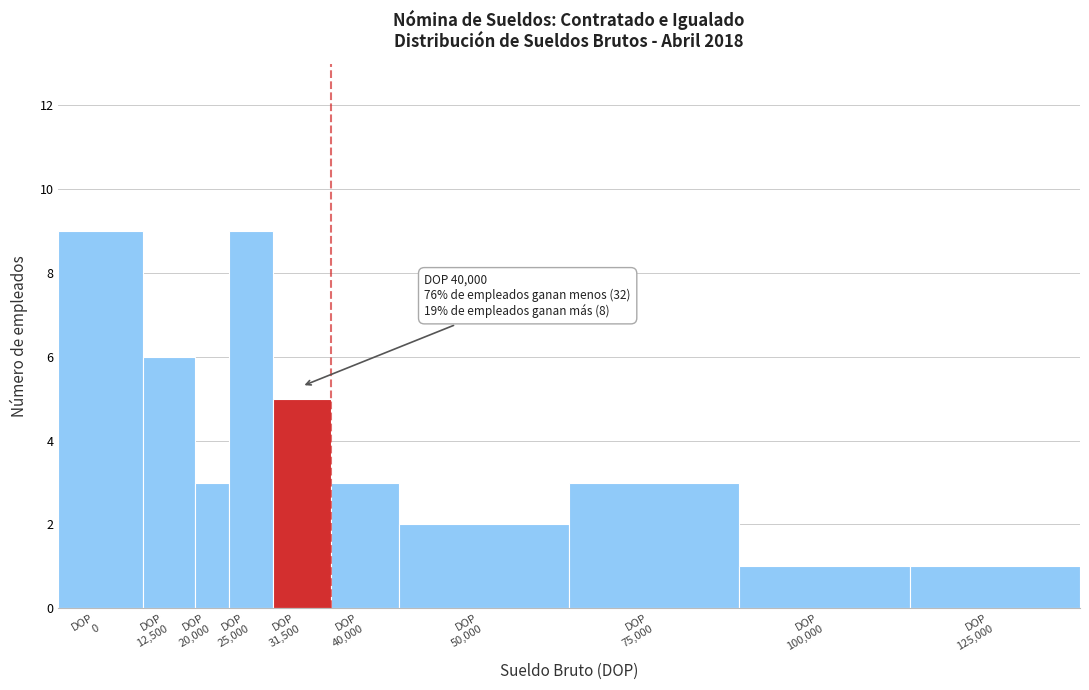

Reading right to left, what are all the values shown in this chart?

1	1	3	2	3	5	9	3	6	9